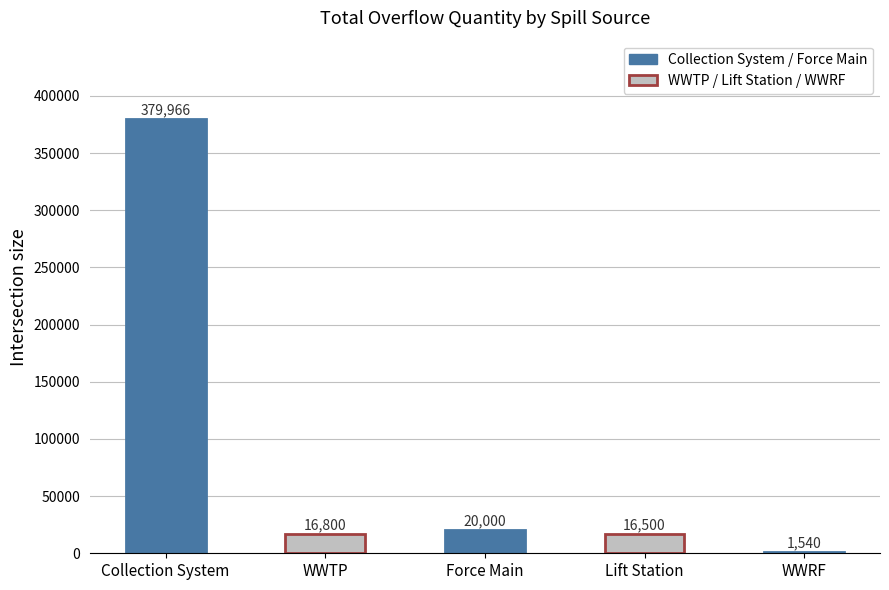

What is the sum of the values at WWRF and Force Main?

21540